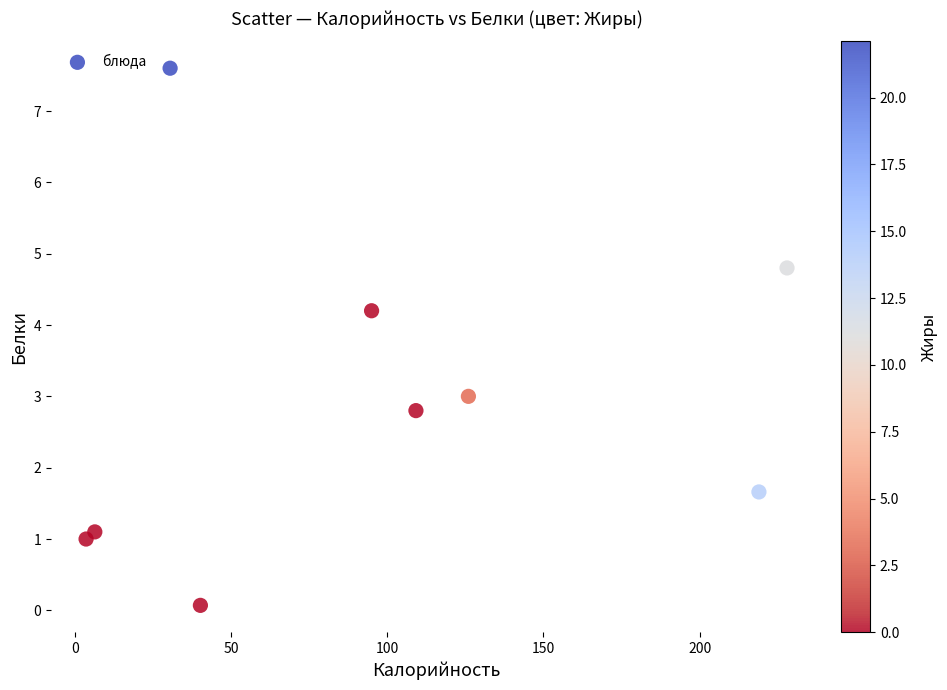

What is the average Y value?

2.9